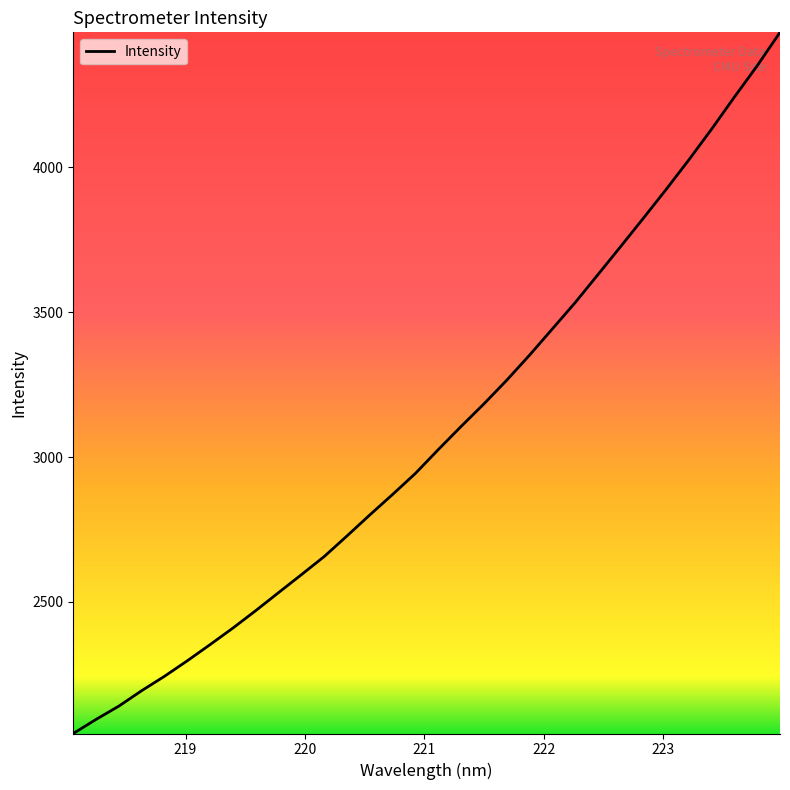

What is the minimum value shown in the chart?

2046.1